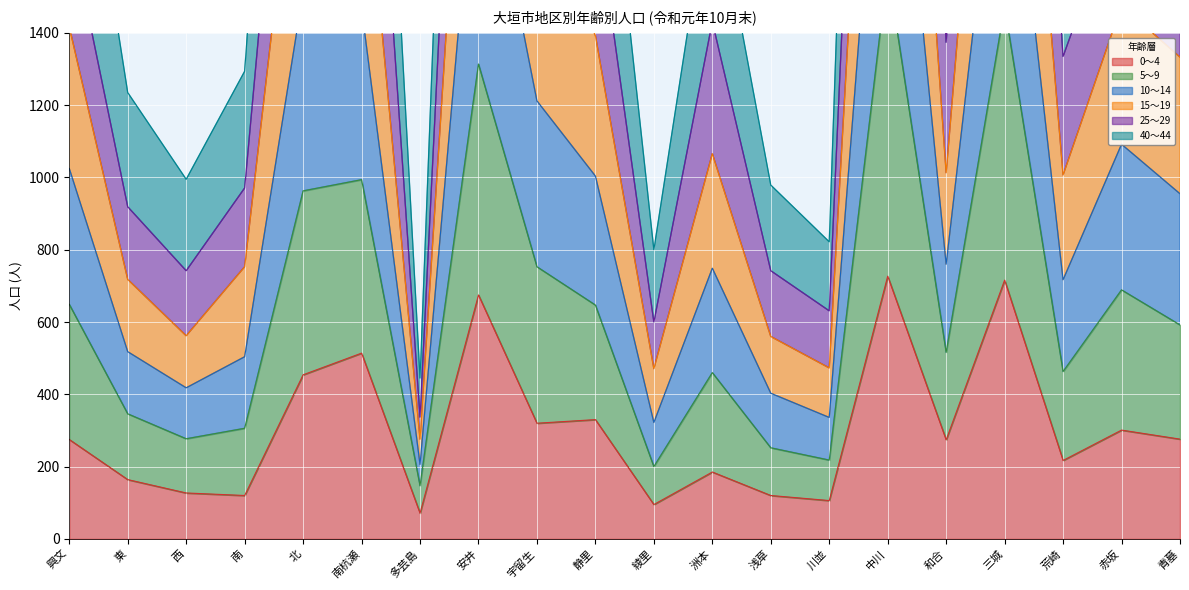

Which series has the largest range (max minus min)?

15～19